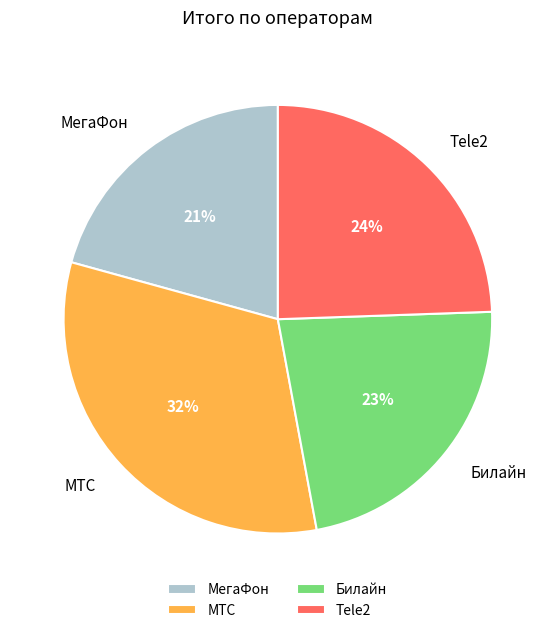

Is the sum of МТС and МегаФон greater than half?

Yes